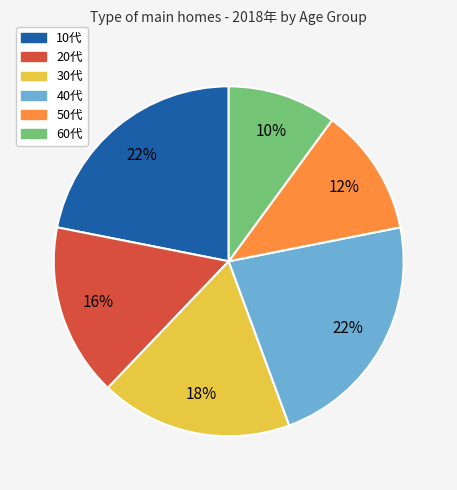

Combined, do 20代 and 60代 account for over 50%?

No